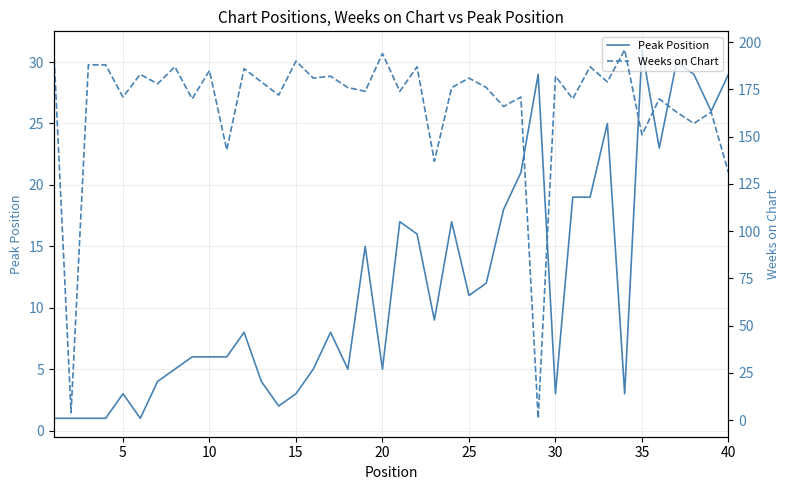

How many interior local valleys does the Weeks on Chart series have?

16